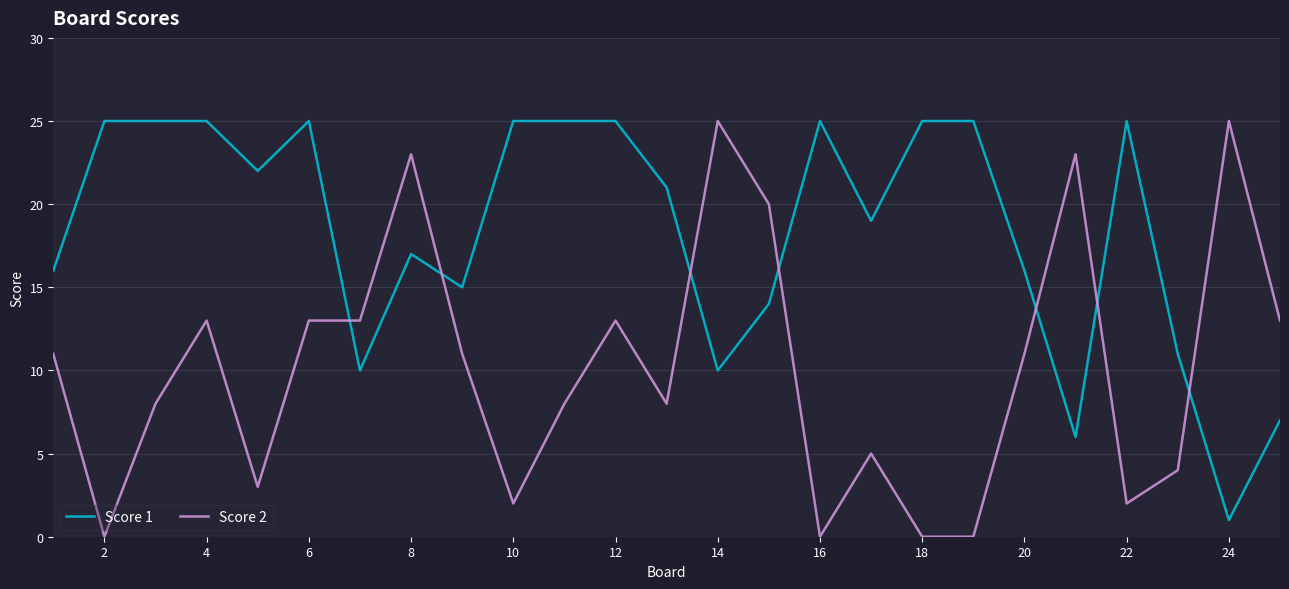

Which series has the largest total across all categories?

Score 1